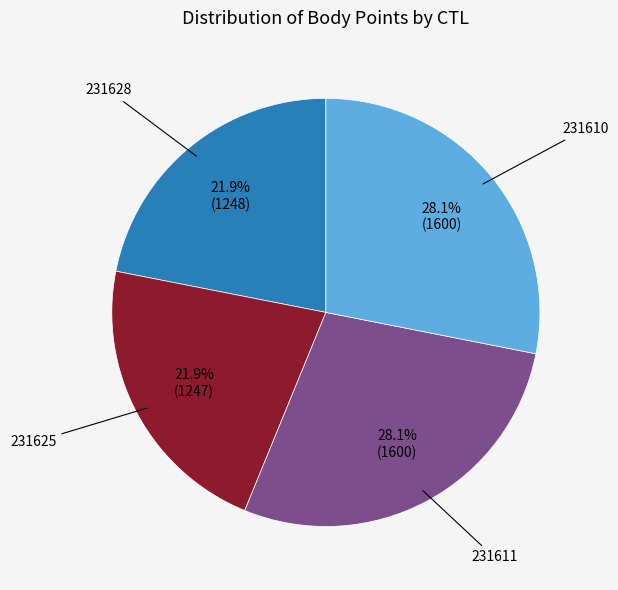

Does any single category account for the majority?

No